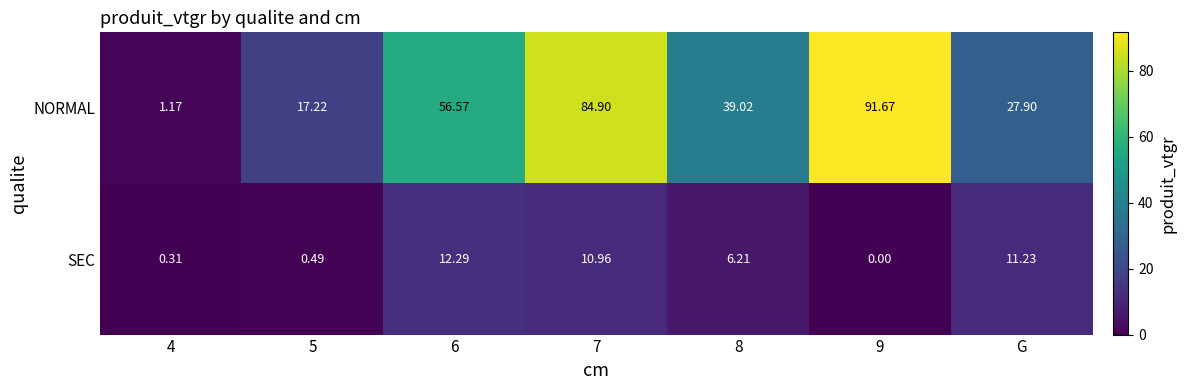

At which category is the sum across all series the highest?

7